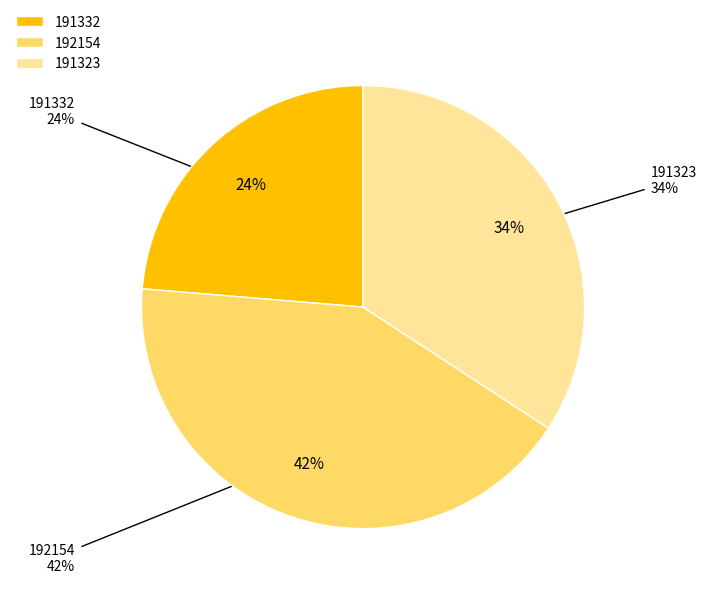

Count the number of slices in the pie.

3